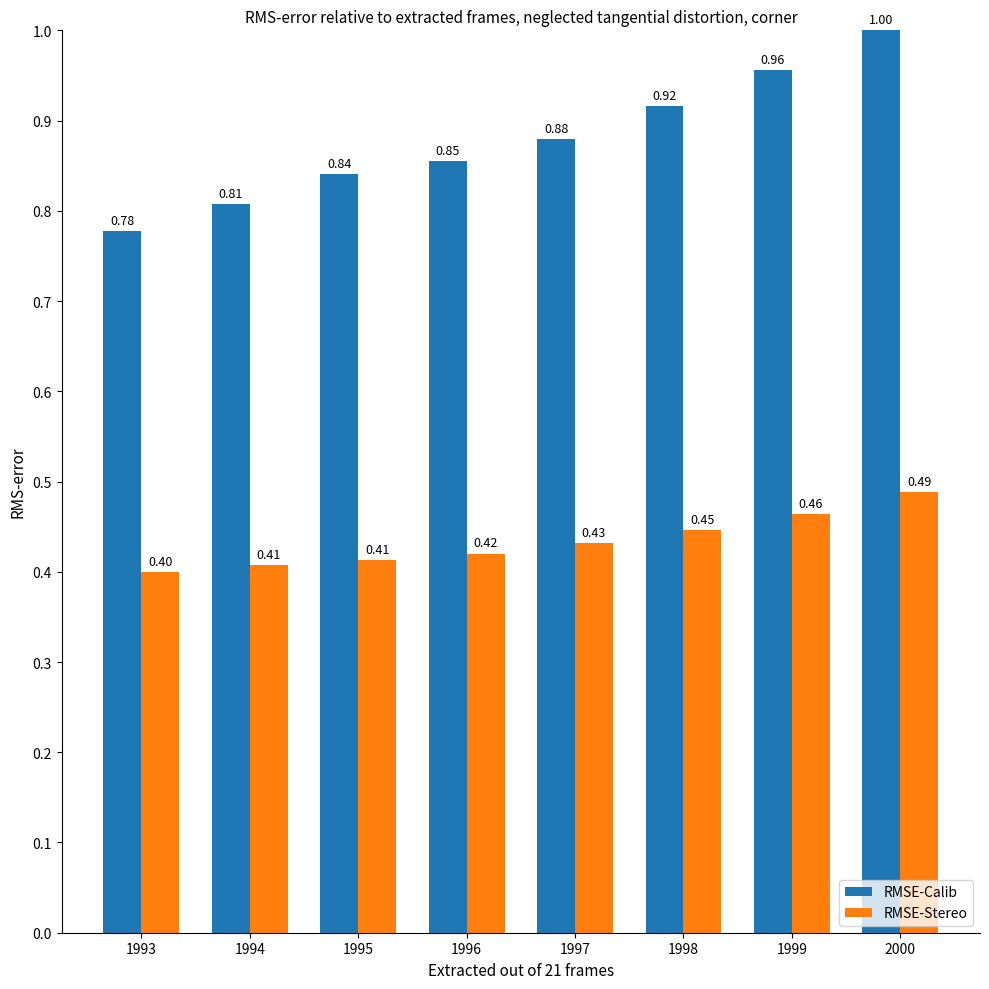

How many categories are shown in the chart?

8